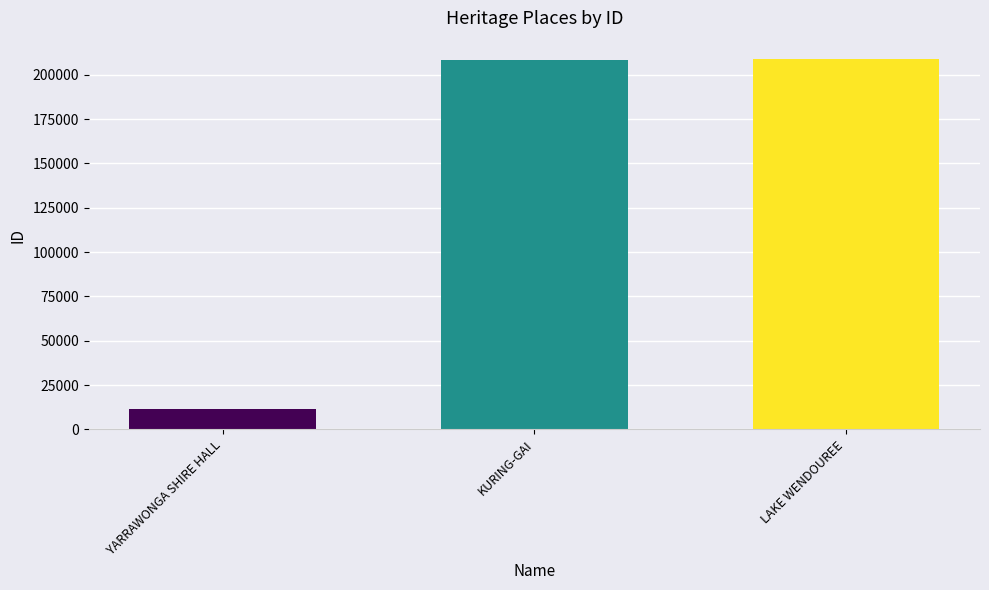

The chart shows a value of 208835 at LAKE WENDOUREE. True or false?

True